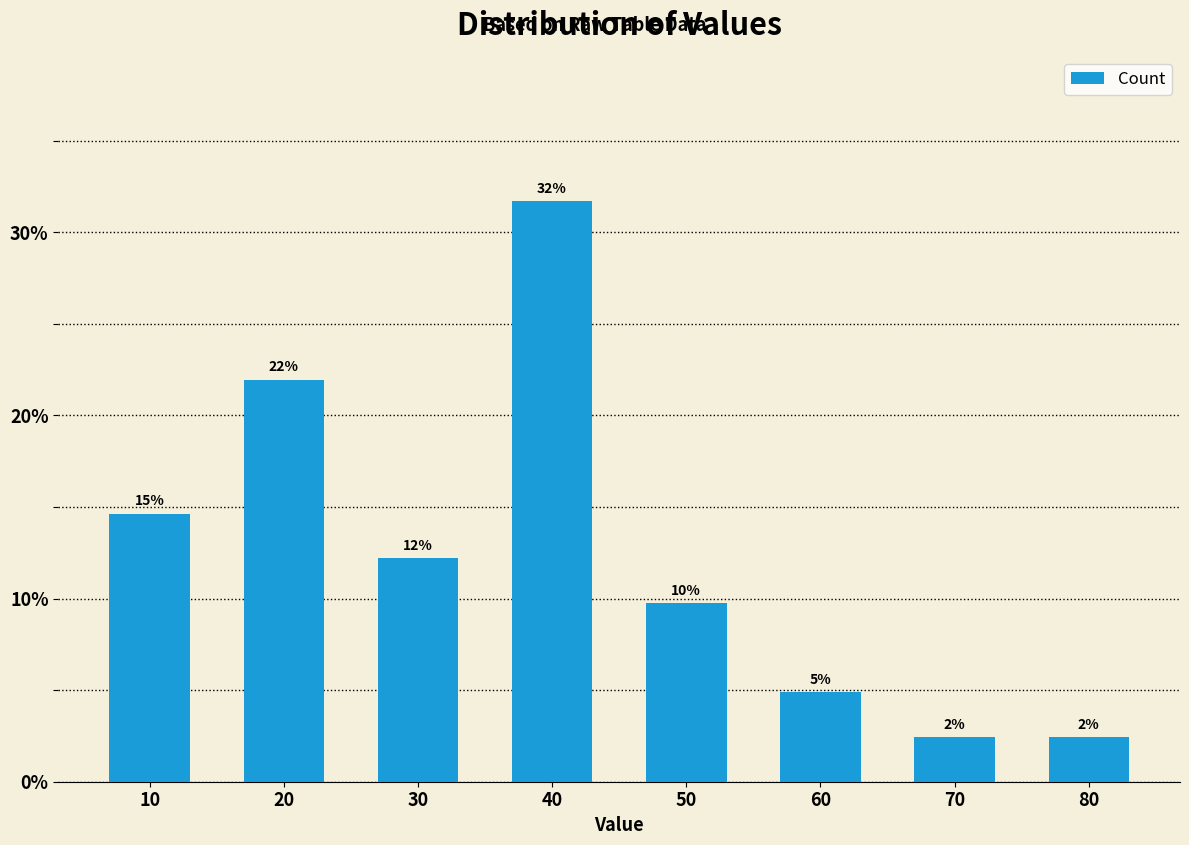

What is the value of the 7th bar from the left?

2.4